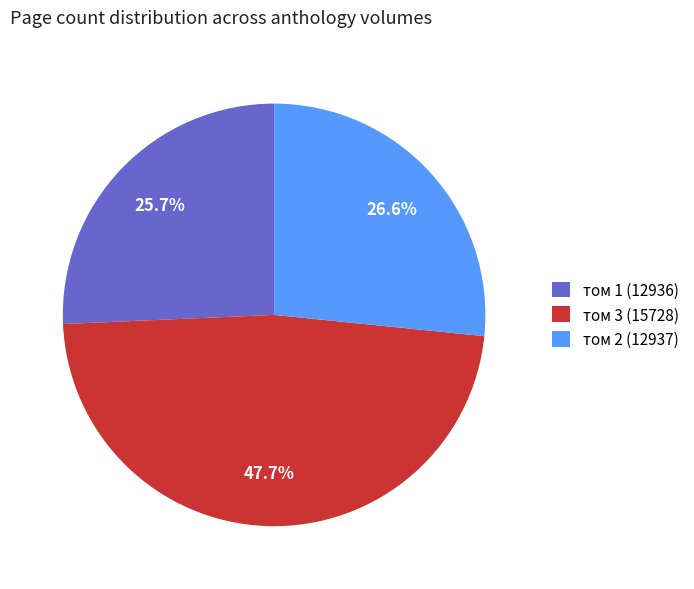

Is there a majority slice in this chart?

No